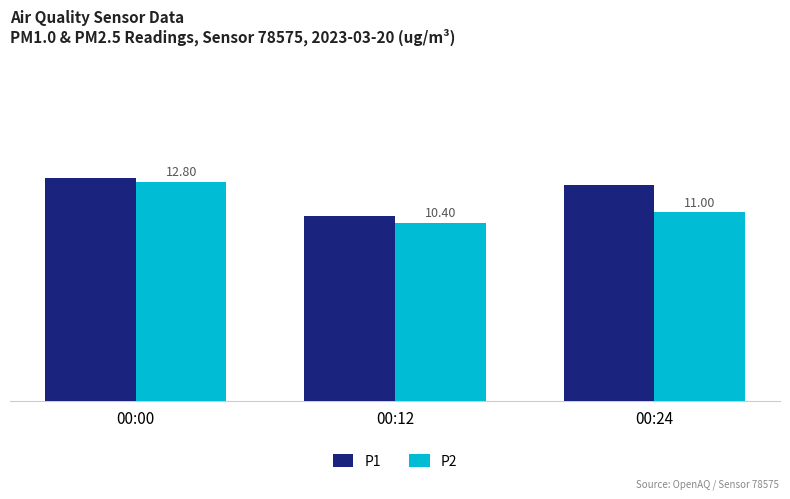

Which series changed the most between 00:00 and 00:12?

P2